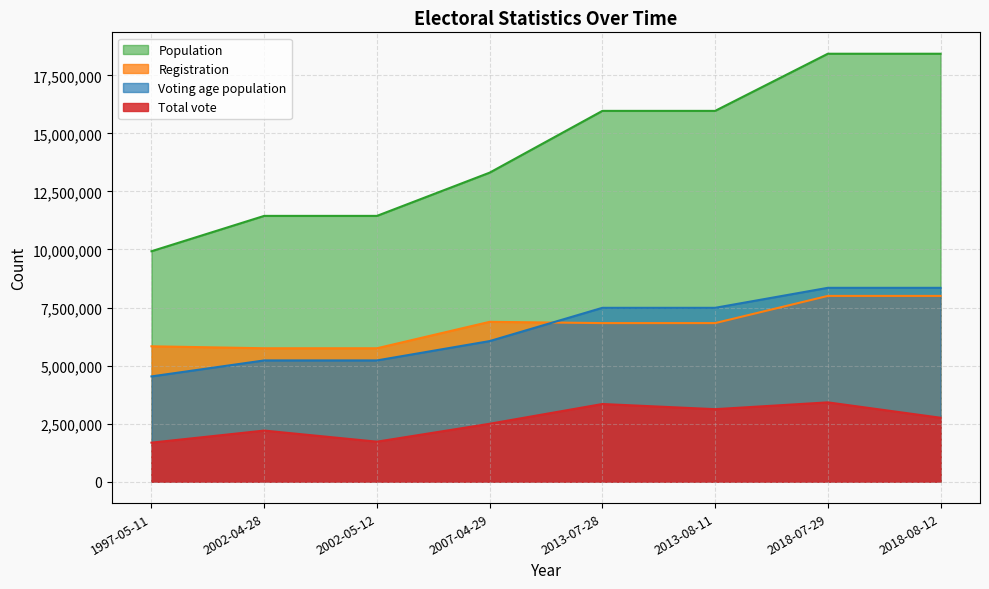

What are all the series names shown in the legend?

Population, Registration, Voting age population, Total vote